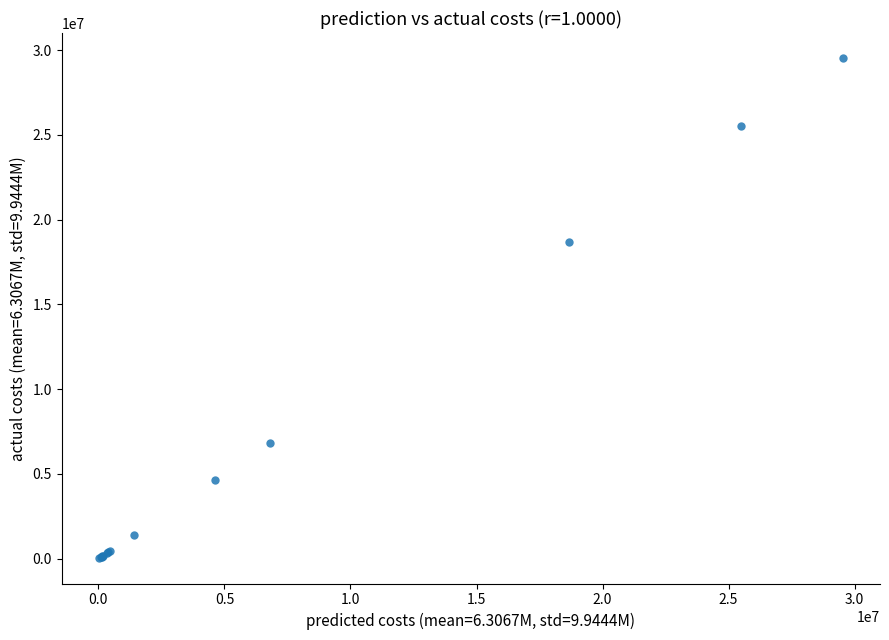

What Y value in the scatter plot is closest to 14773550?

18659400.0